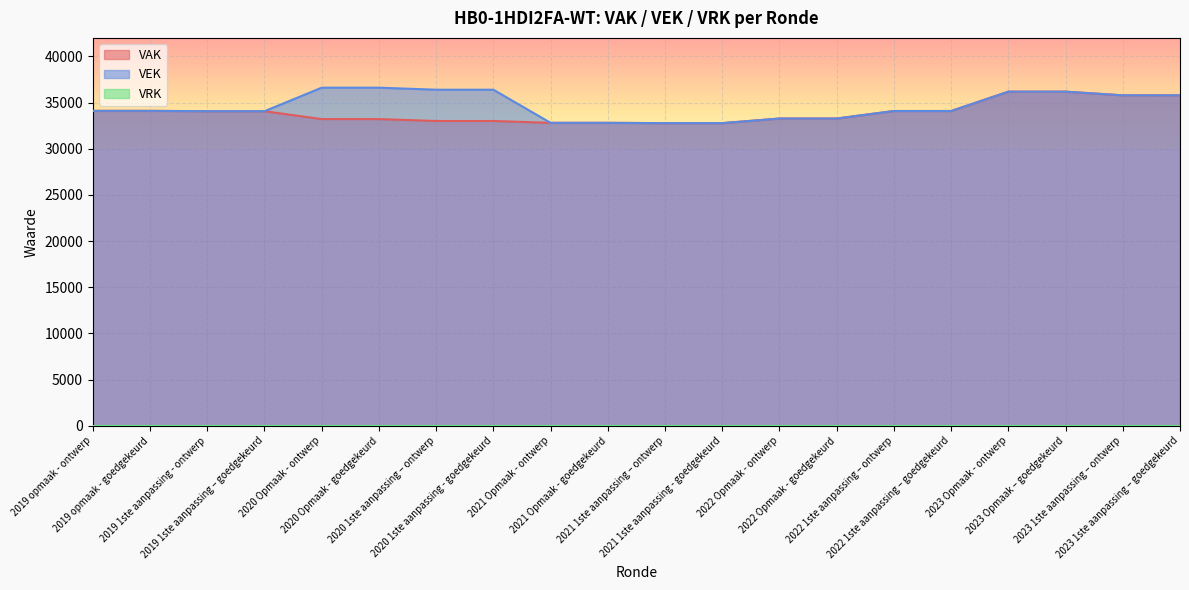

Is the value of VAK at 2020 Opmaak - ontwerp greater than the value of VEK at 2021 Opmaak - ontwerp?

Yes